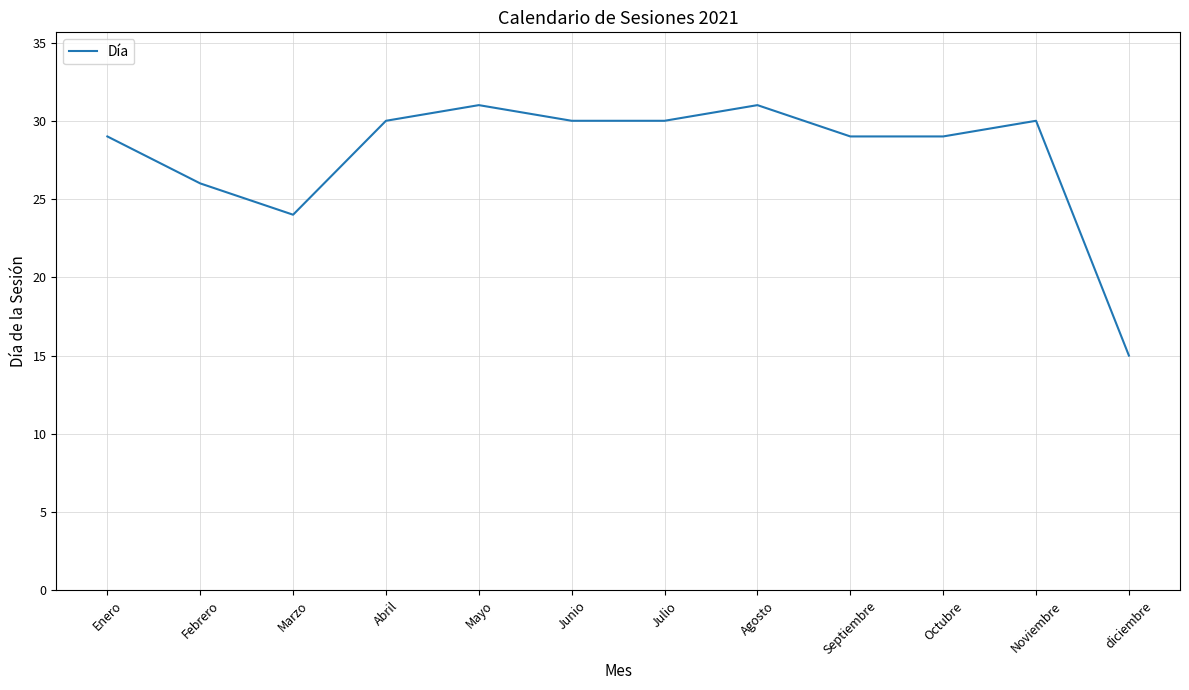

Where is the first local minimum?

Marzo